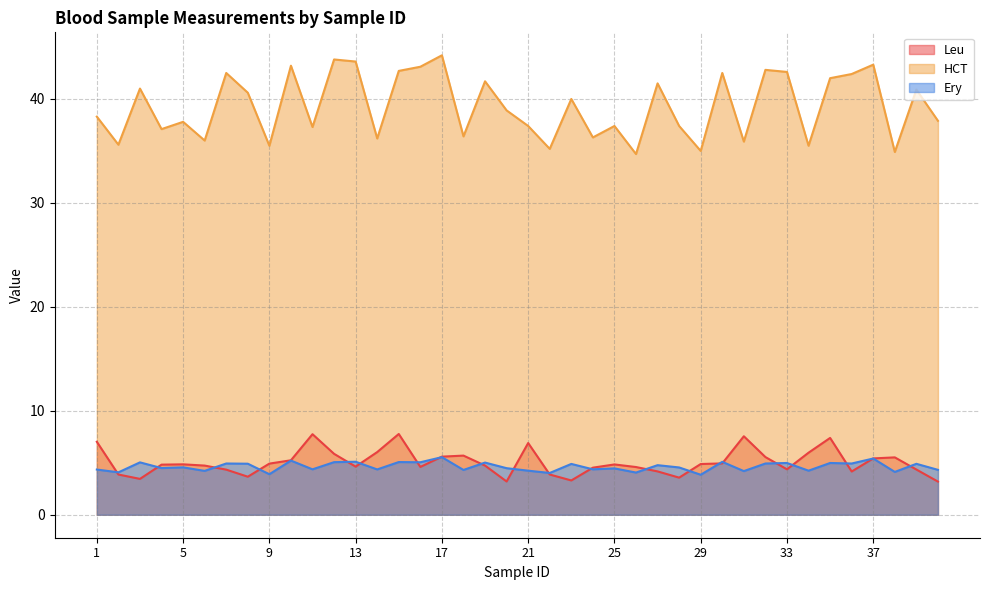

Is the value of Ery at 4 greater than the value of Leu at 28?

Yes